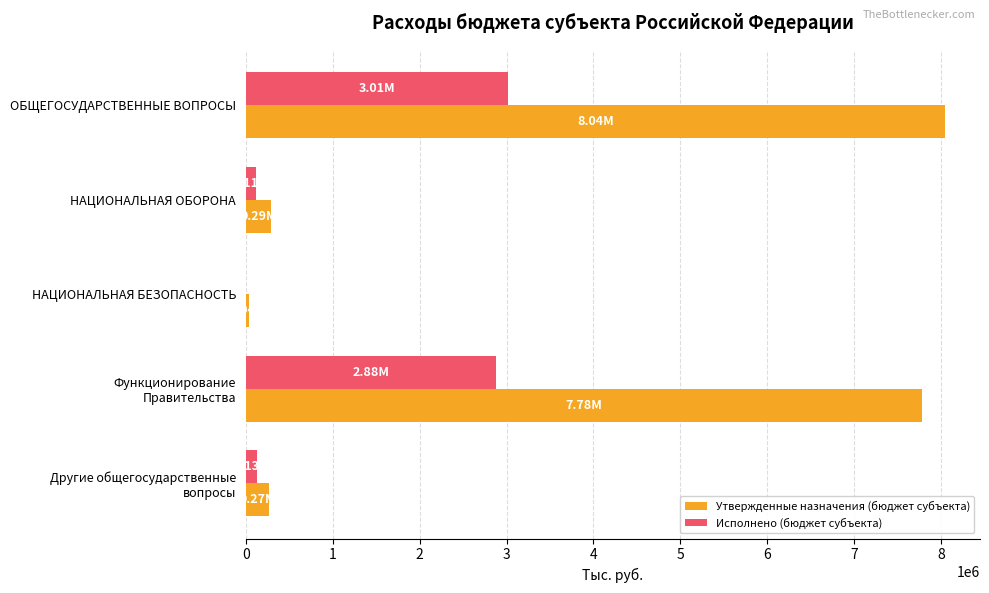

Which label corresponds to the largest value in the chart?

ОБЩЕГОСУДАРСТВЕННЫЕ ВОПРОСЫ